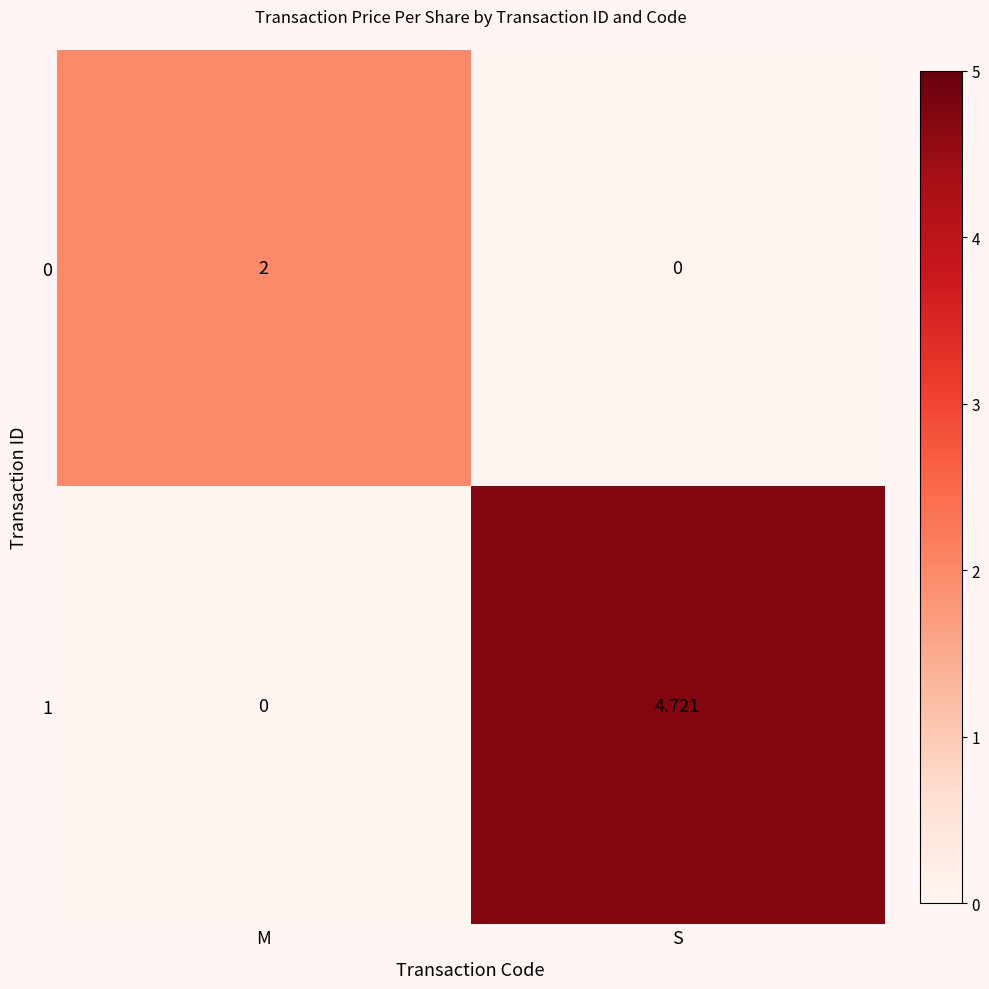

Rank the series by their average value, from highest to lowest.

1, 0